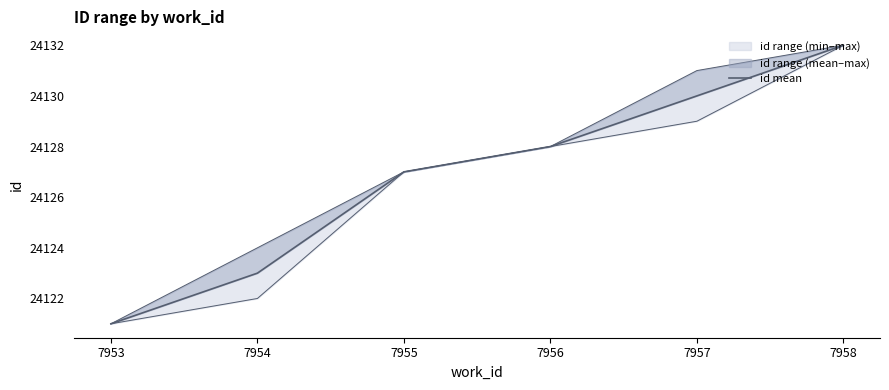

Count the values in the range 24123 to 24130.

4